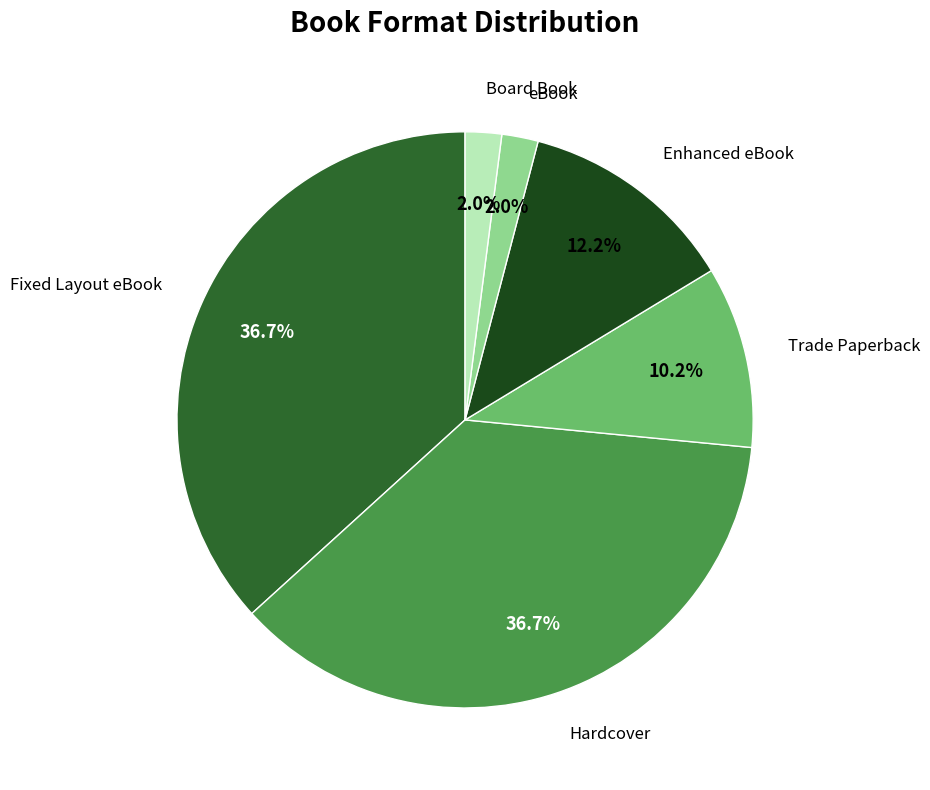

Is there a majority slice in this chart?

No